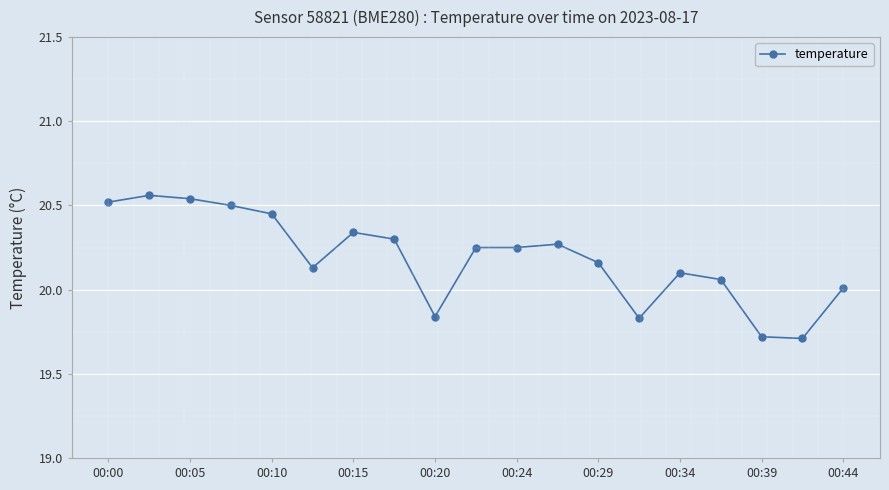

How many lines are shown in the chart?

1